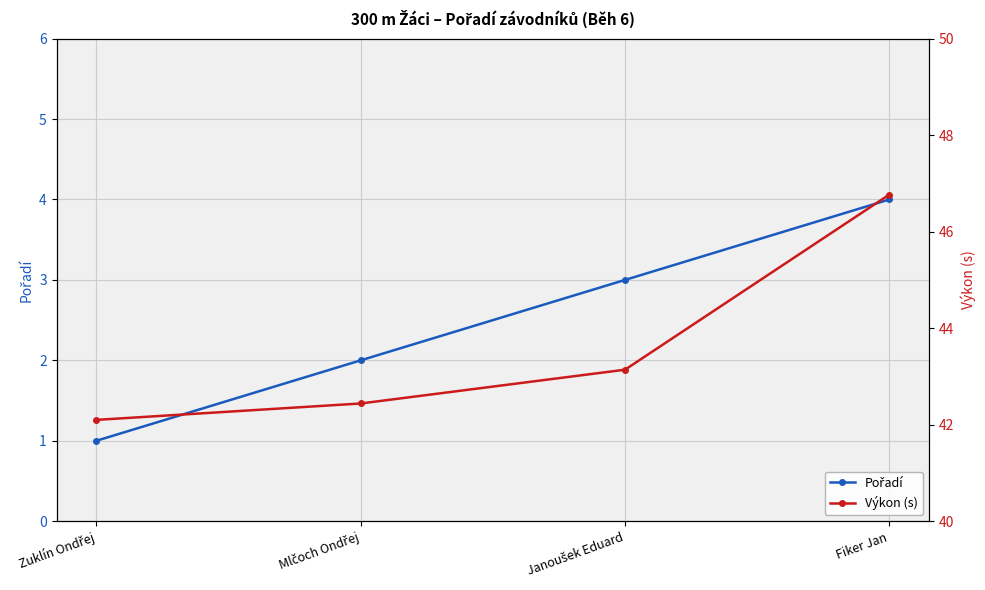

True or false: Pořadí has more than 0 points higher than both neighbors.

False